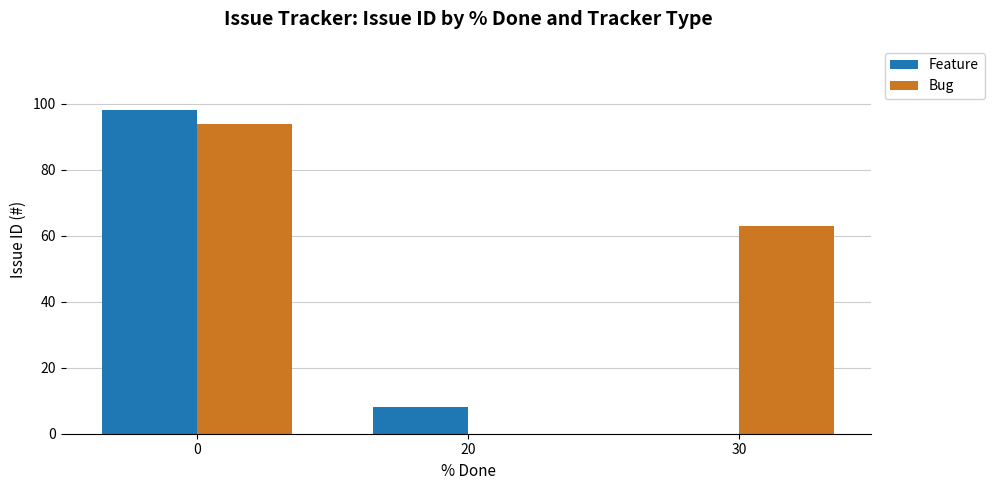

The Feature series shows 98 at 0. True or false?

True